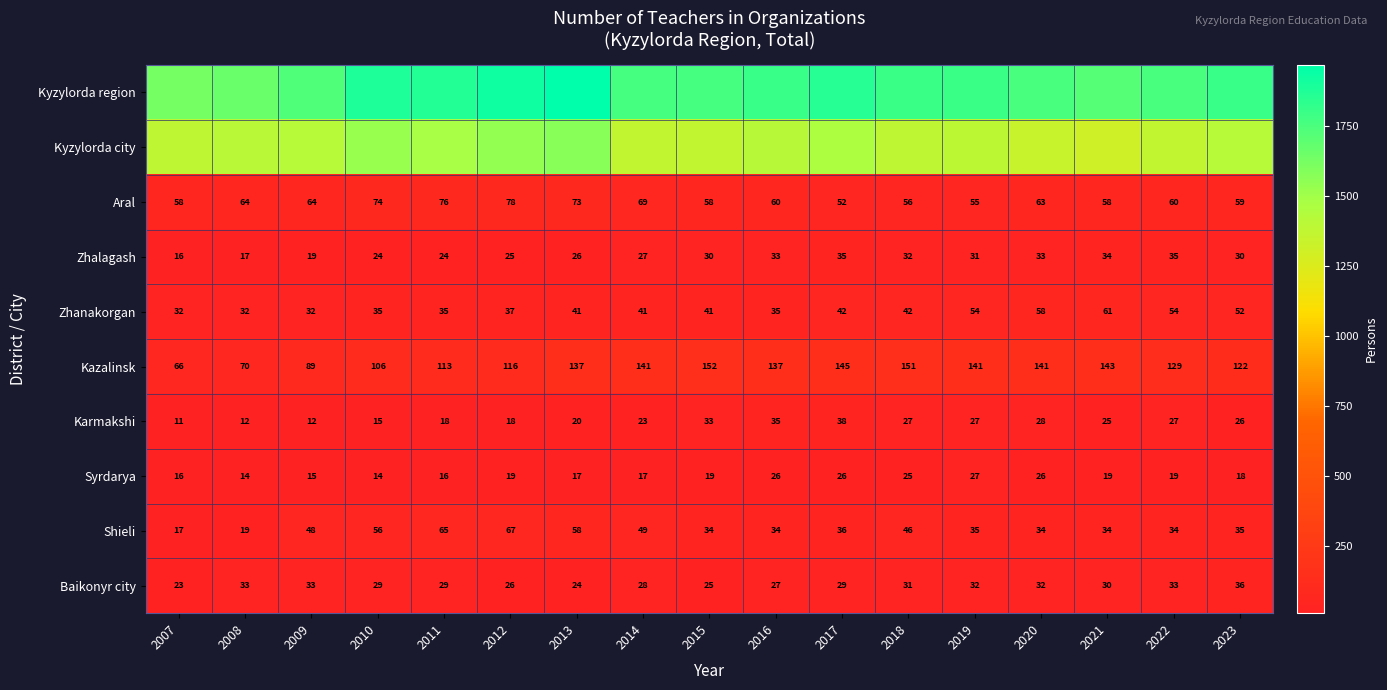

What is the difference between the second highest and second lowest values in the Karmakshi series?

23